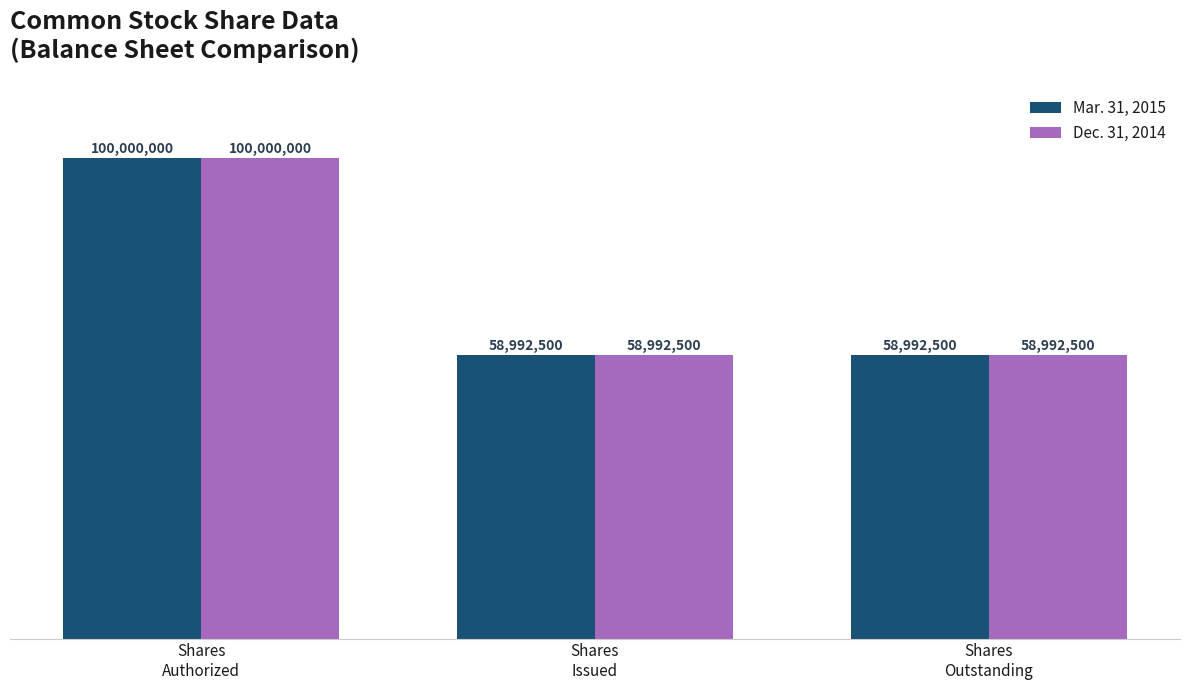

What is the highest value of the Mar. 31, 2015 series?

100000000